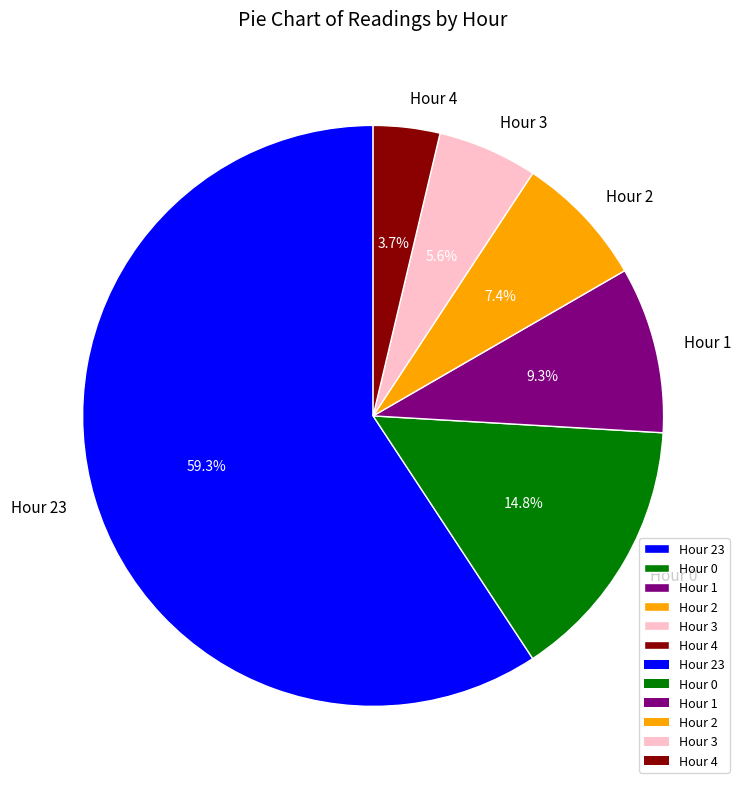

The Hour 3 slice represents 1% of the pie. True or false?

False